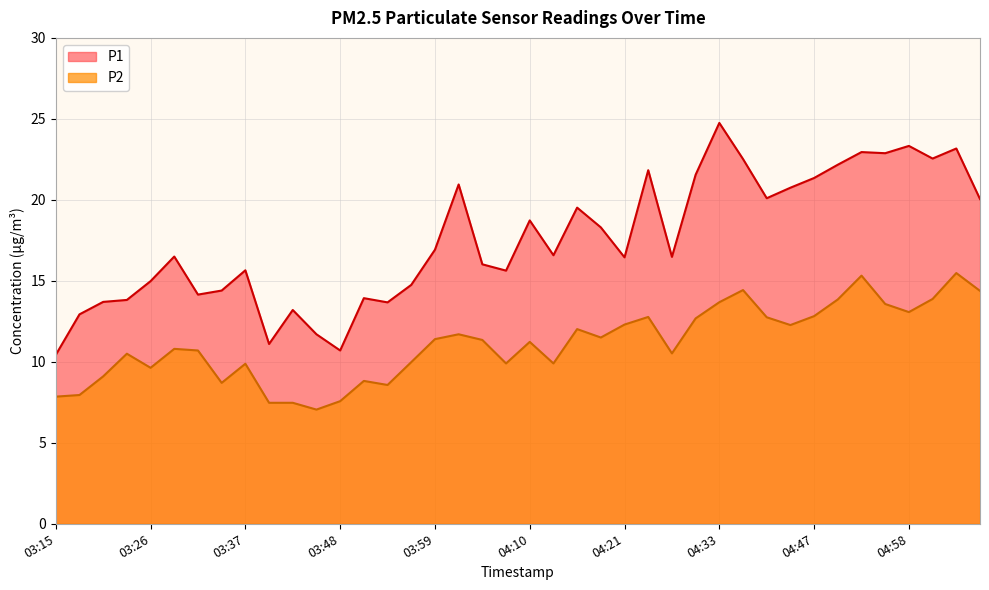

The P2 series shows 5.5 at 04:30. True or false?

False